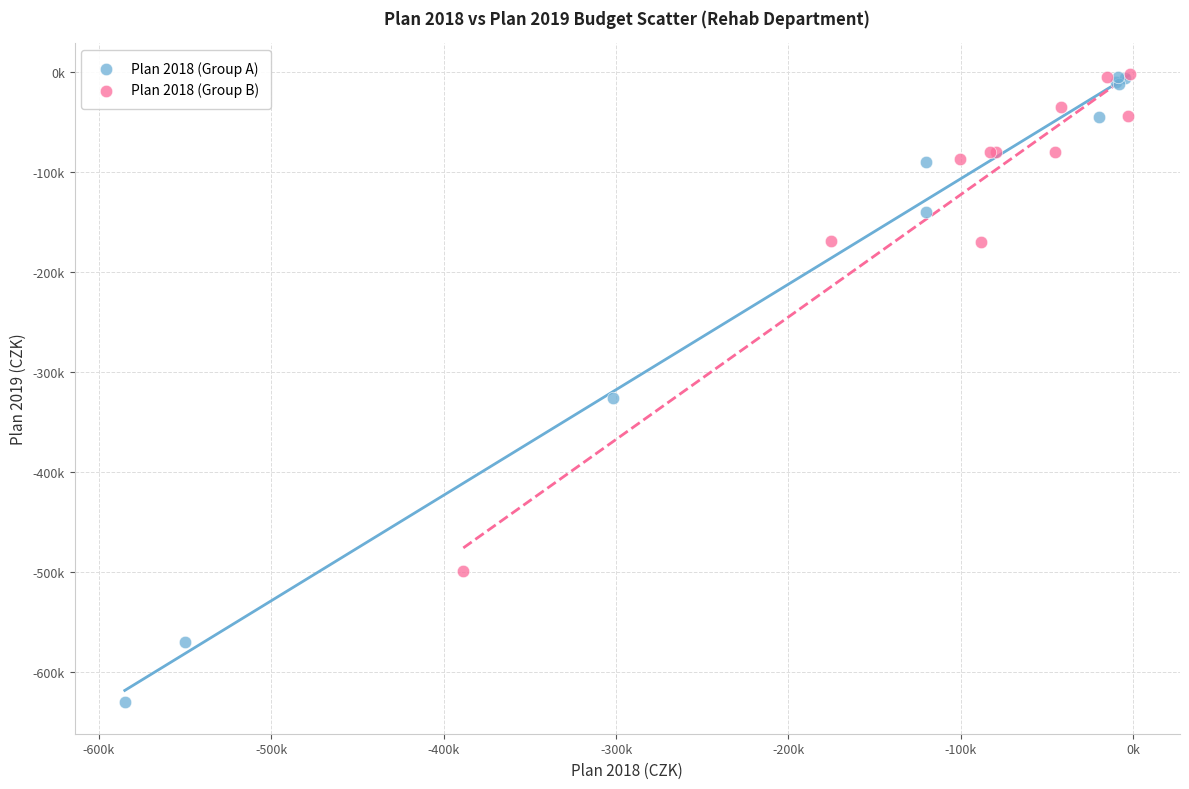

Which series reaches the minimum Y coordinate?

Plan 2018 (Group A)